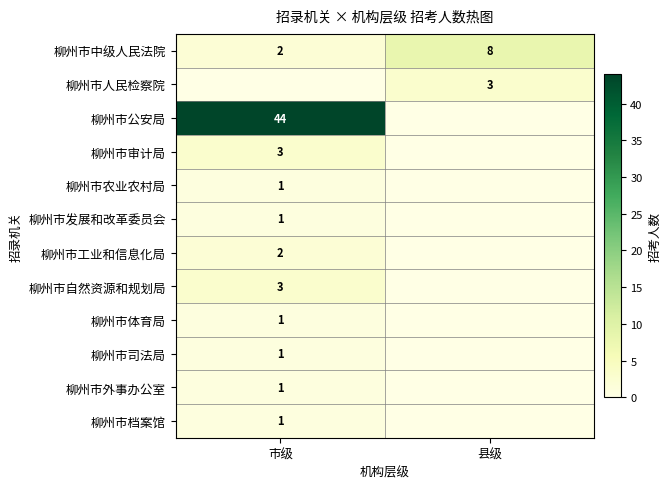

Between 县级 and 市级, which is larger?

县级